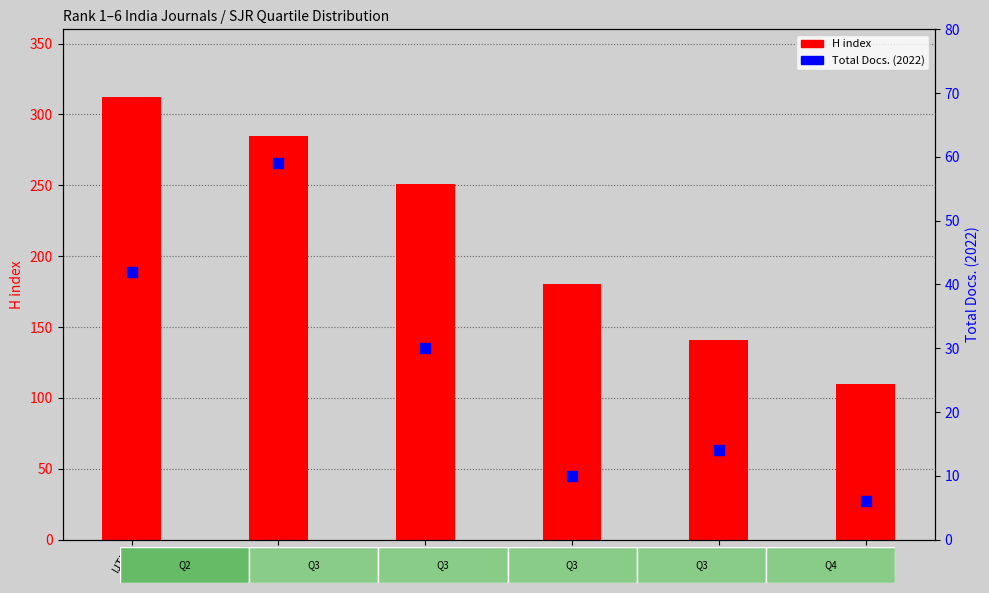

At how many categories does at least one series exceed 33?

6